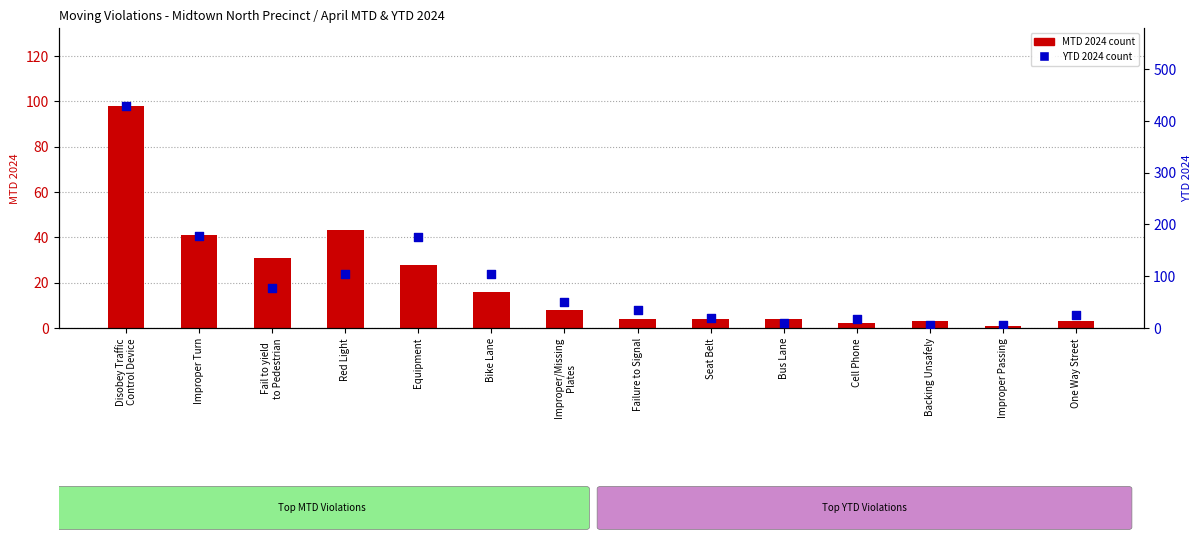

Is the value of MTD 2024 at Improper/Missing
Plates greater than the value of YTD 2024 at Bike Lane?

No